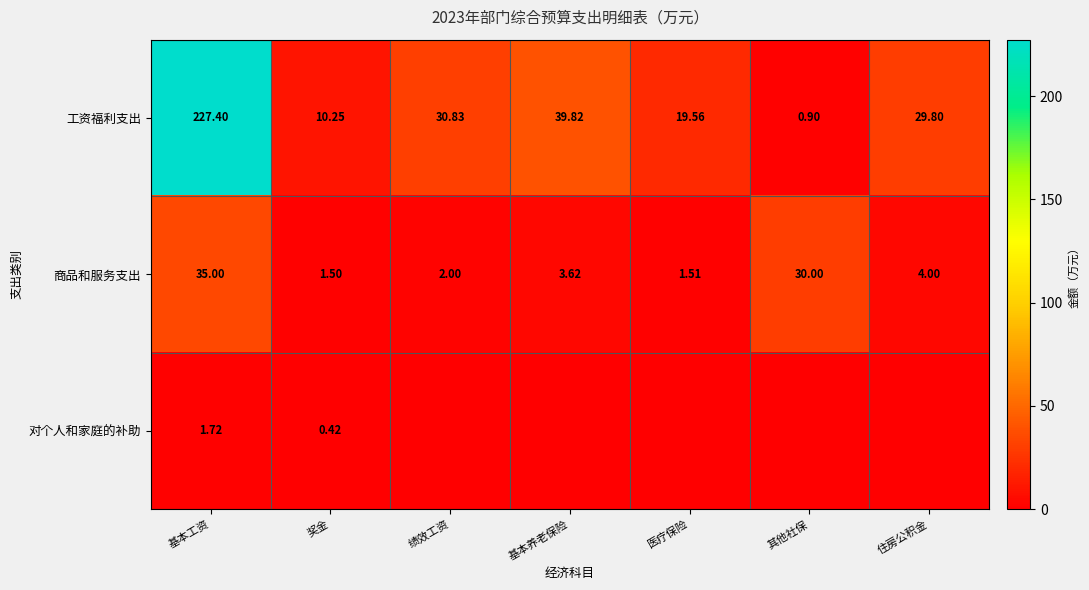

Is the value of 商品和服务支出 at 基本养老保险 greater than the value of 对个人和家庭的补助 at 奖金?

Yes